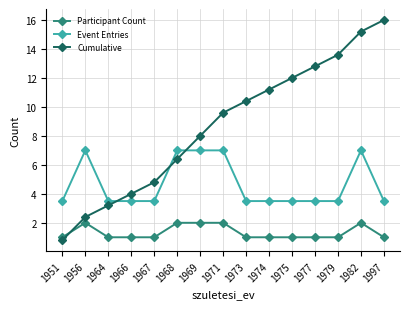

At which category does the chart reach its peak across all series?

1997